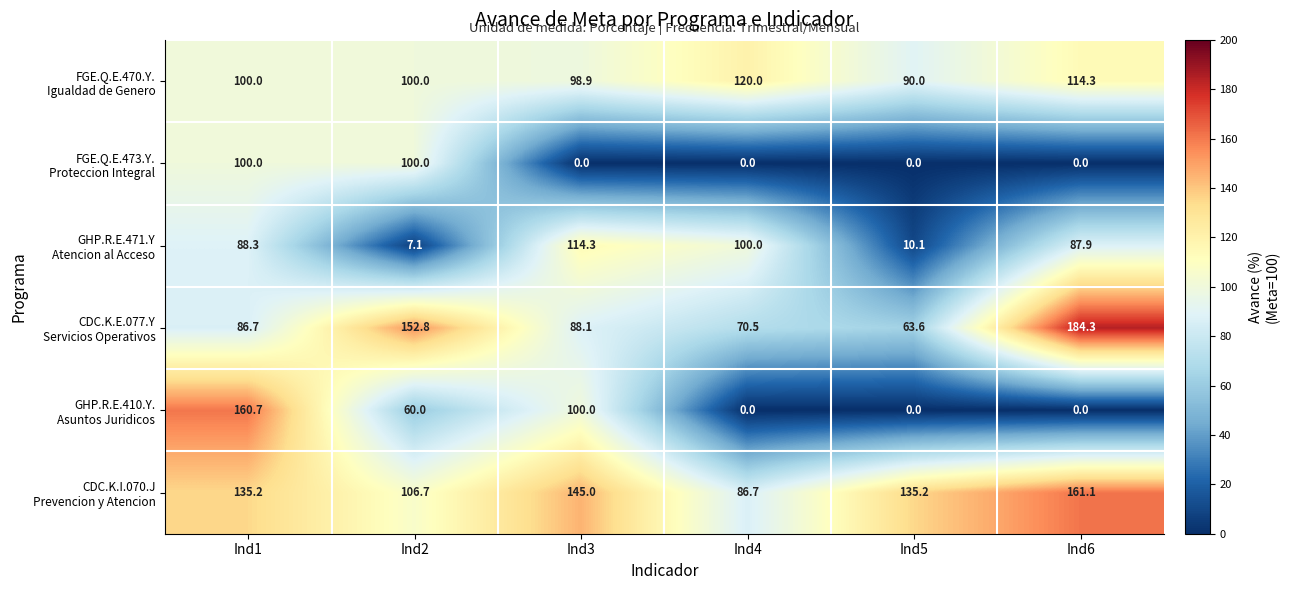

How many categories are shown in the chart?

6